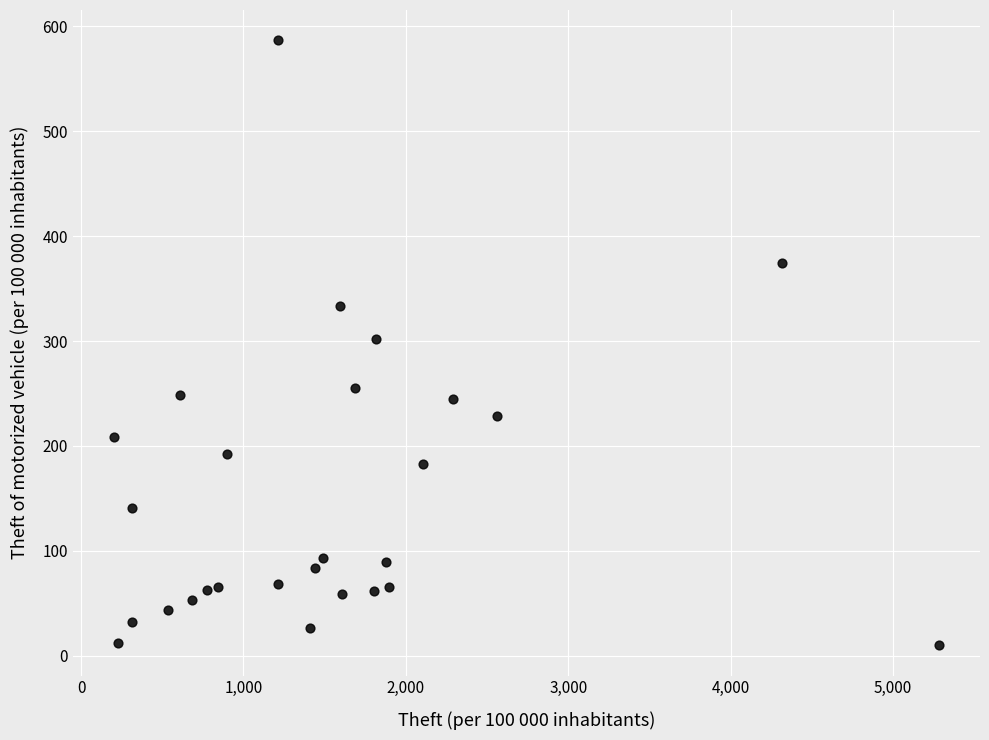

What is the range of Y values (max minus min)?

576.7